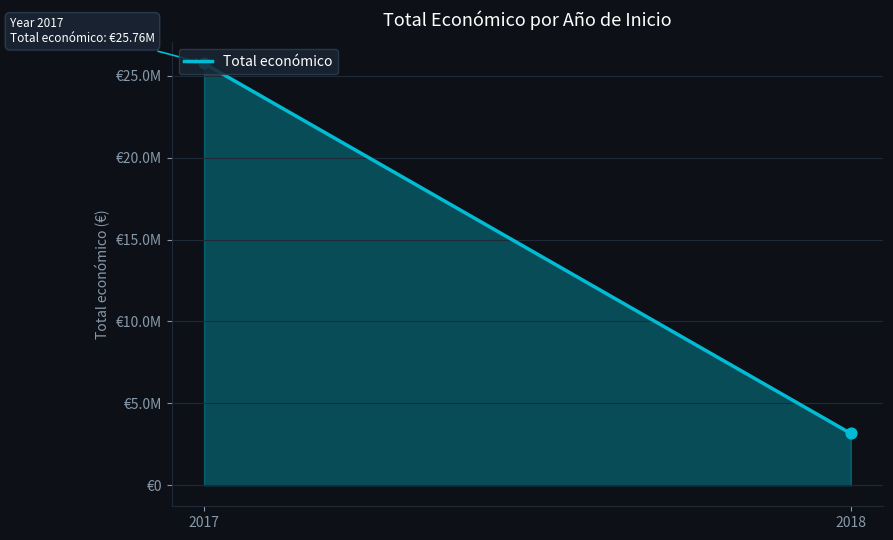

Approximately how many times larger is the value at 2018 compared to 2017?

0.1